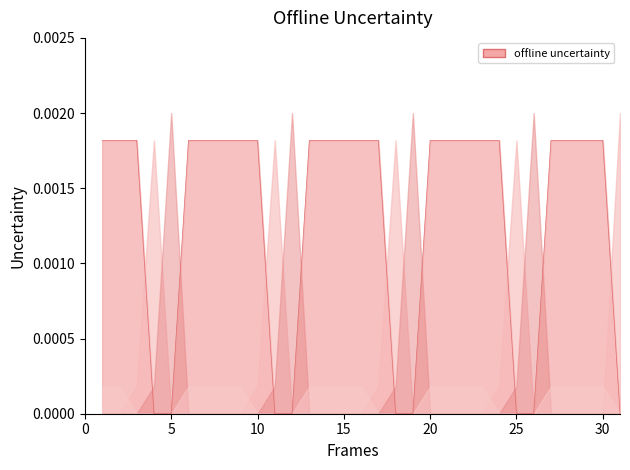

What is the label of the 2nd point from the left?

5